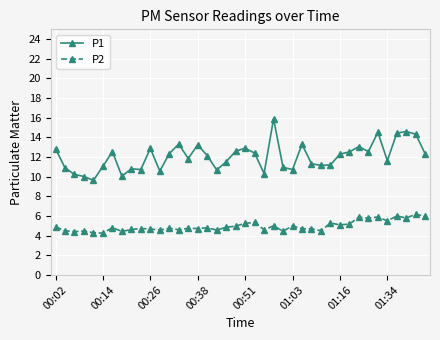

Which series has the largest total across all categories?

P1